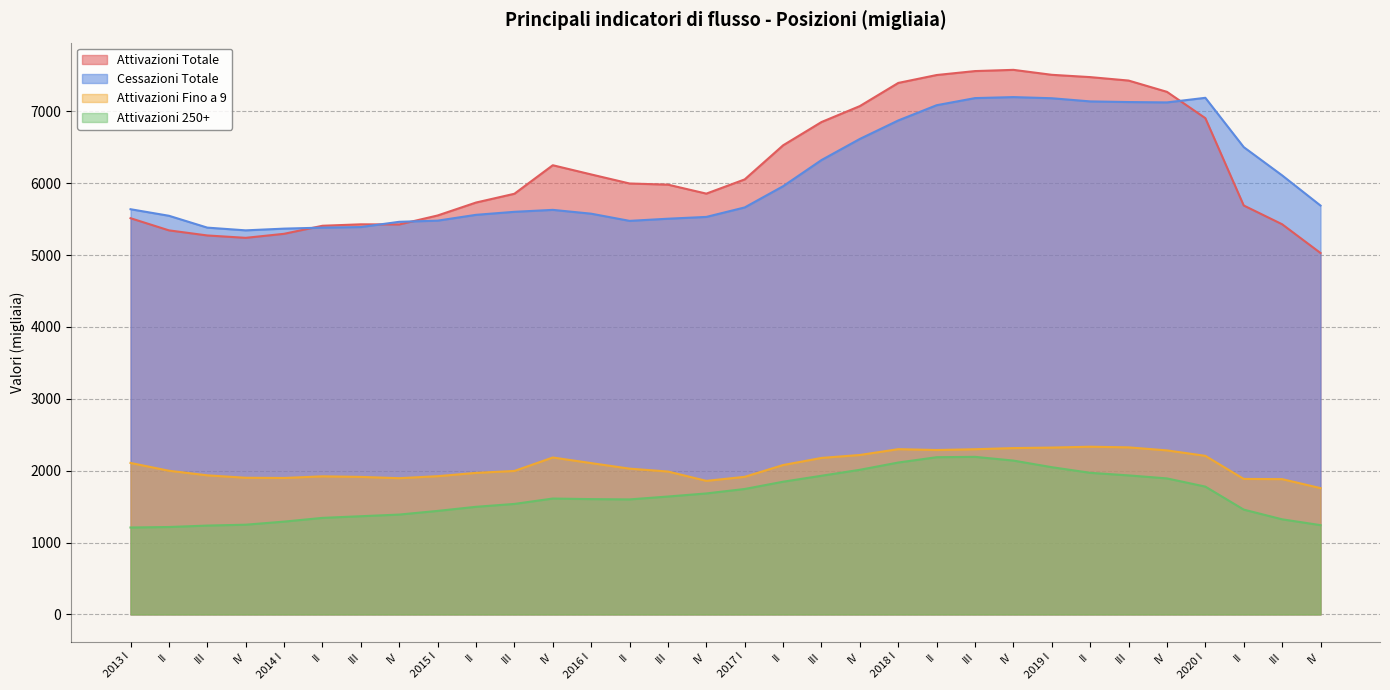

Is the value of Attivazioni Fino a 9 at 2020 I greater than the value of Attivazioni Totale at IV?

No